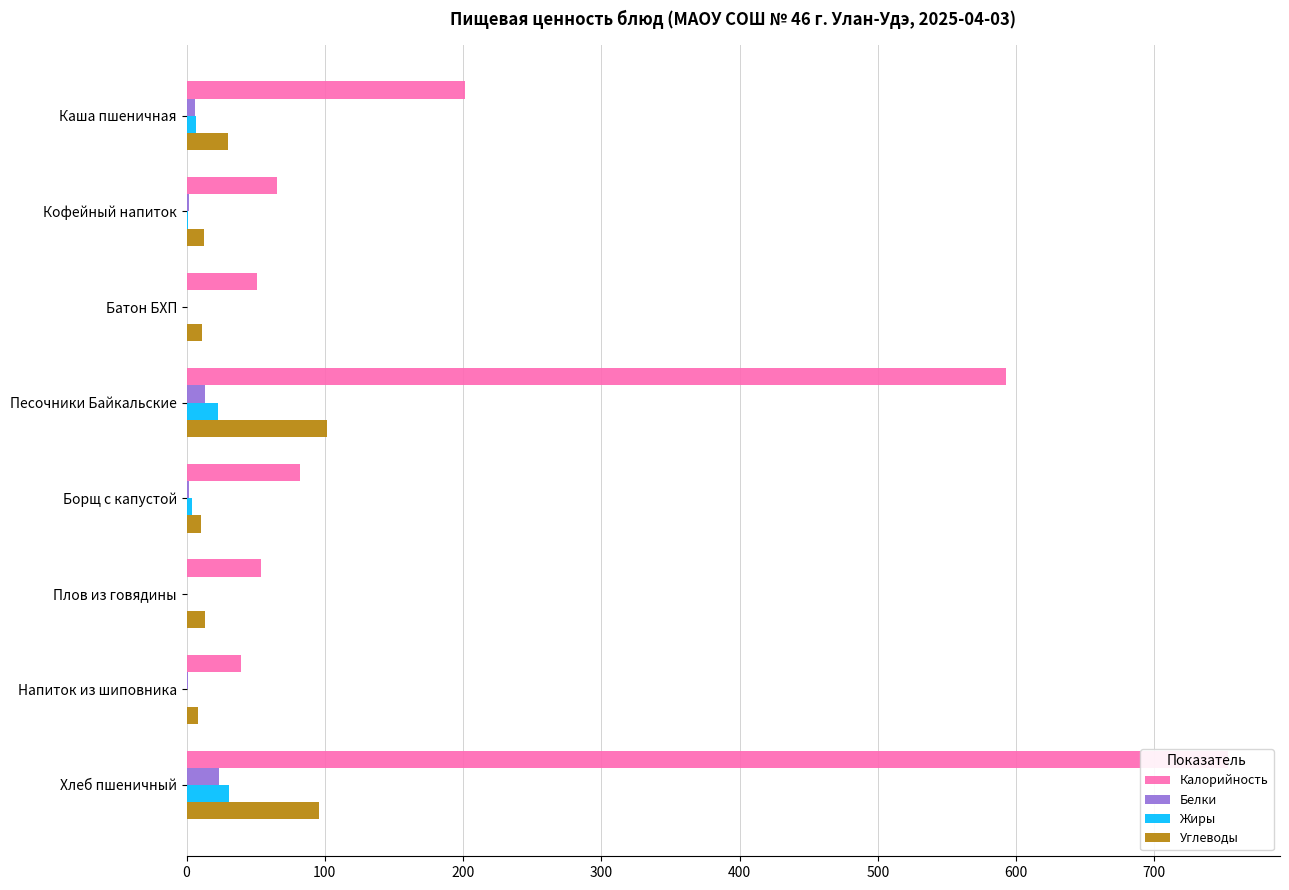

How many bars are there in total?

32